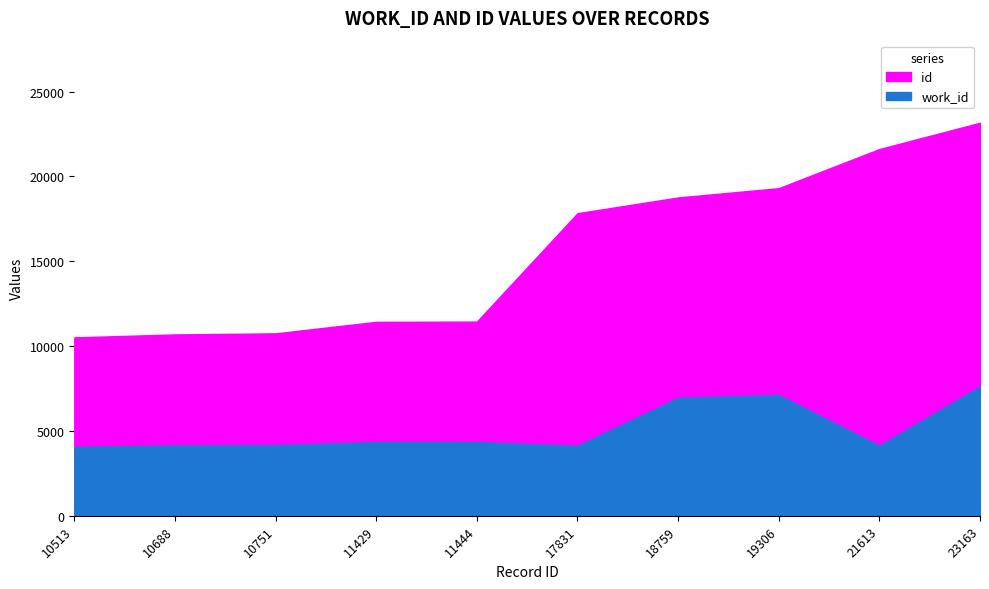

True or false: id and work_id intersect in this chart.

False